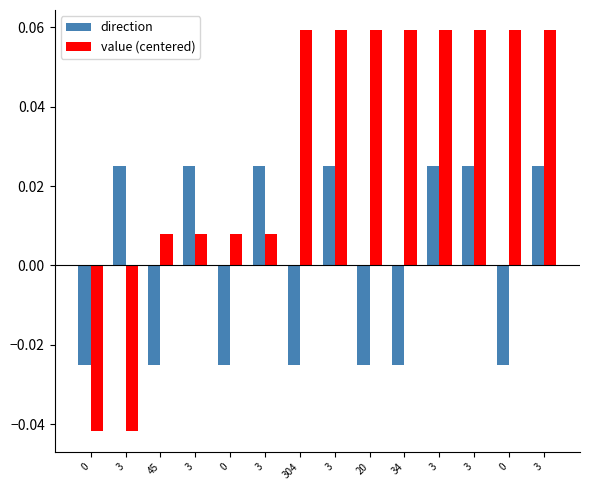

How many series are shown in this chart?

2